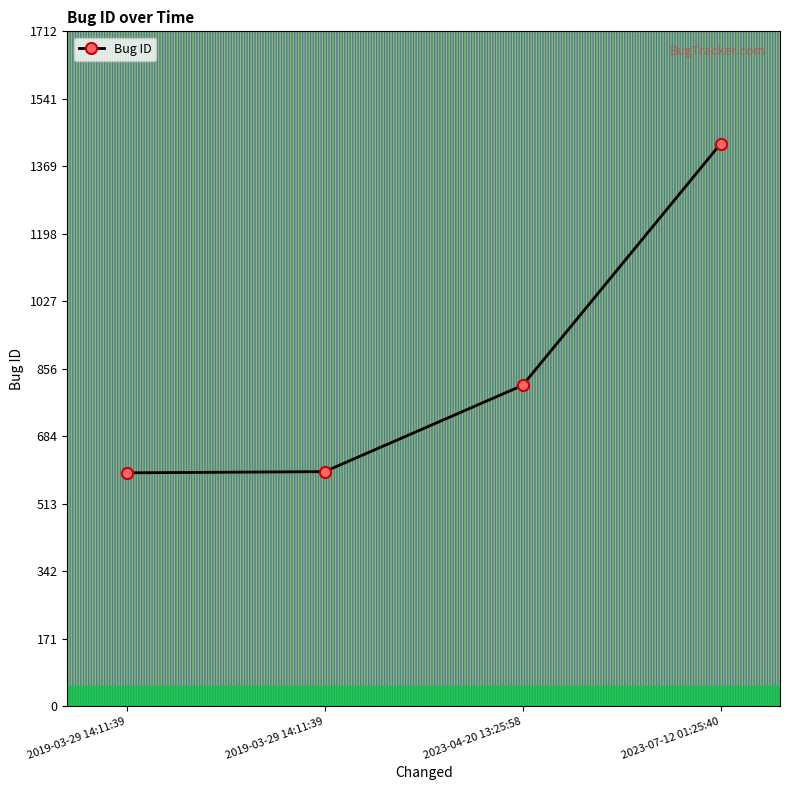

At which category does the chart reach its peak across all series?

2023-07-12 01:25:40